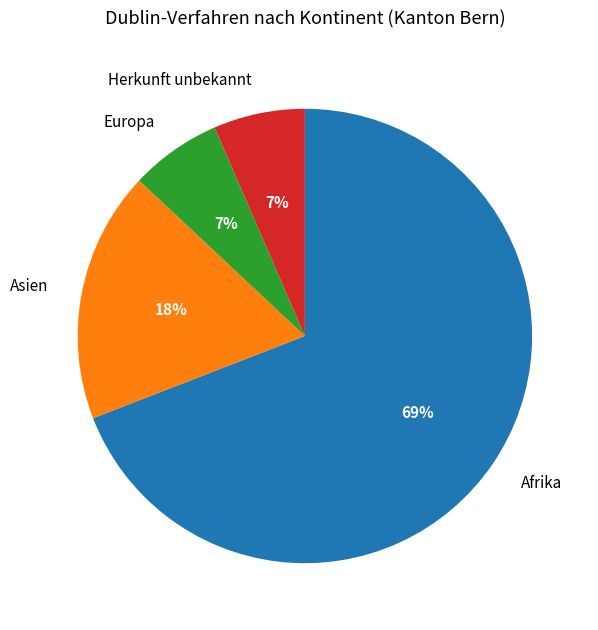

Is the sum of Europa and Asien greater than half?

No